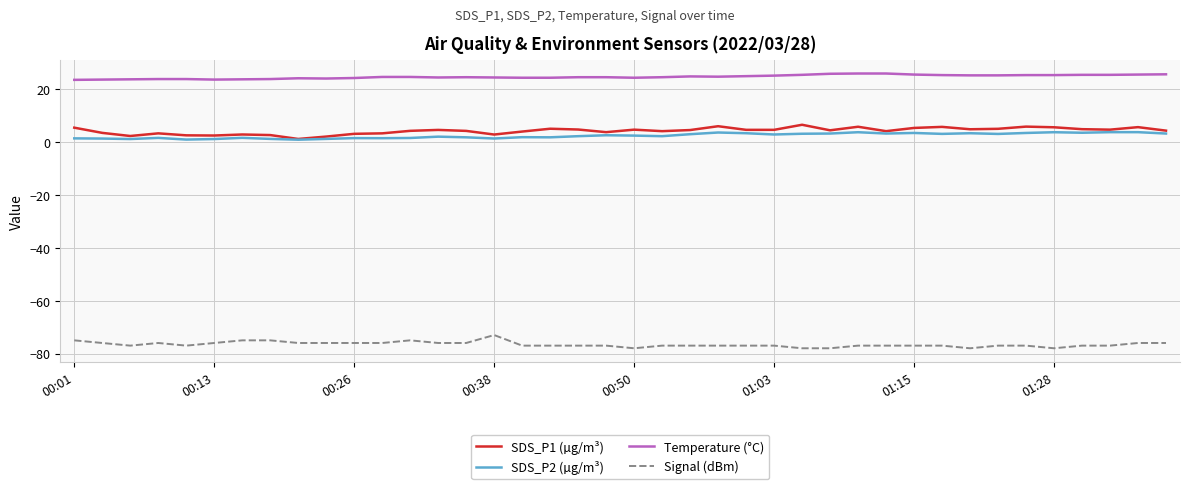

Which series has the largest total across all categories?

Temperature (°C)